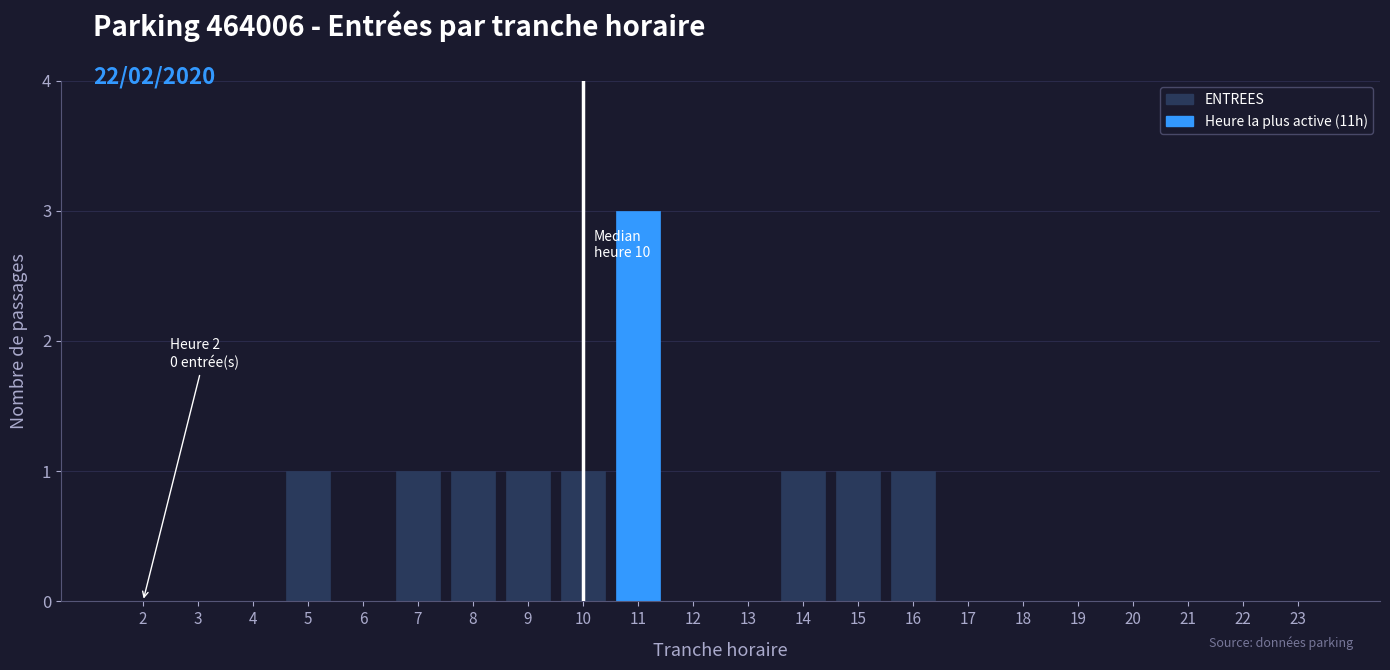

Reading left to right, extract all data points from this chart.

2=0	3=0	4=0	5=1	6=0	7=1	8=1	9=1	10=1	11=3	12=0	13=0	14=1	15=1	16=1	17=0	18=0	19=0	20=0	21=0	22=0	23=0